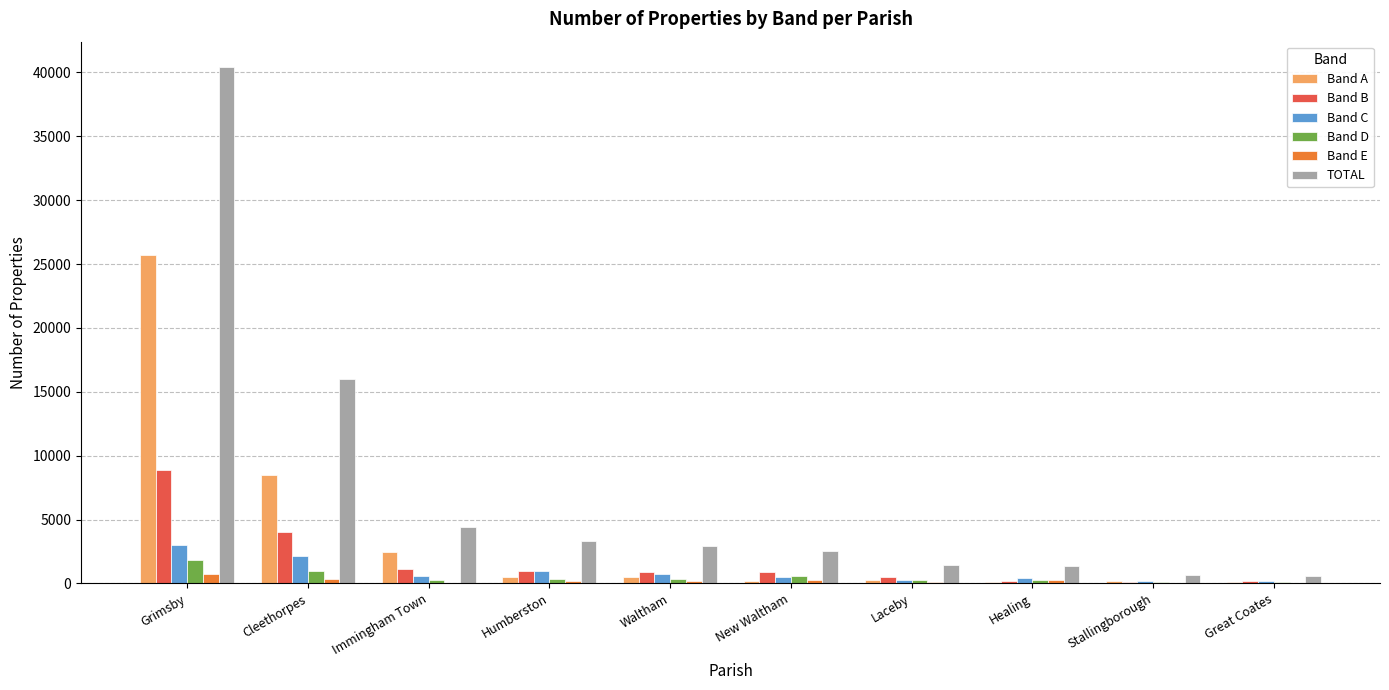

What is the total value across all series at Humberston?

6255